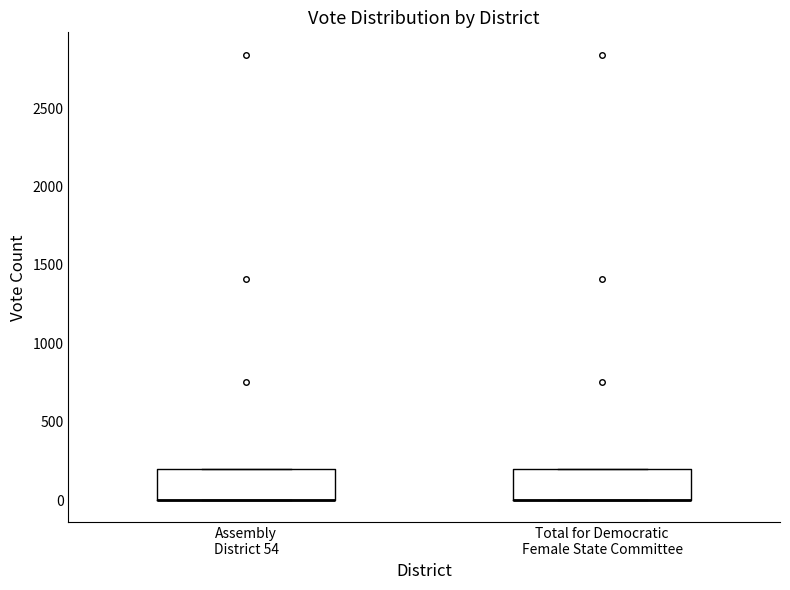

Reading left to right, transcribe this box plot: for each box, give where its median line is, the range the box spans, and where its two whiskers end, as read against the y-axis. The values are not printed on the chart, so give them approximately, as read against the axis.

Assembly District 54: median 0 (drawn on the box's lower edge), box 0 to 200, whiskers 0 to 200
Total for Democratic Female State Committee: median 0 (drawn on the box's lower edge), box 0 to 200, whiskers 0 to 200